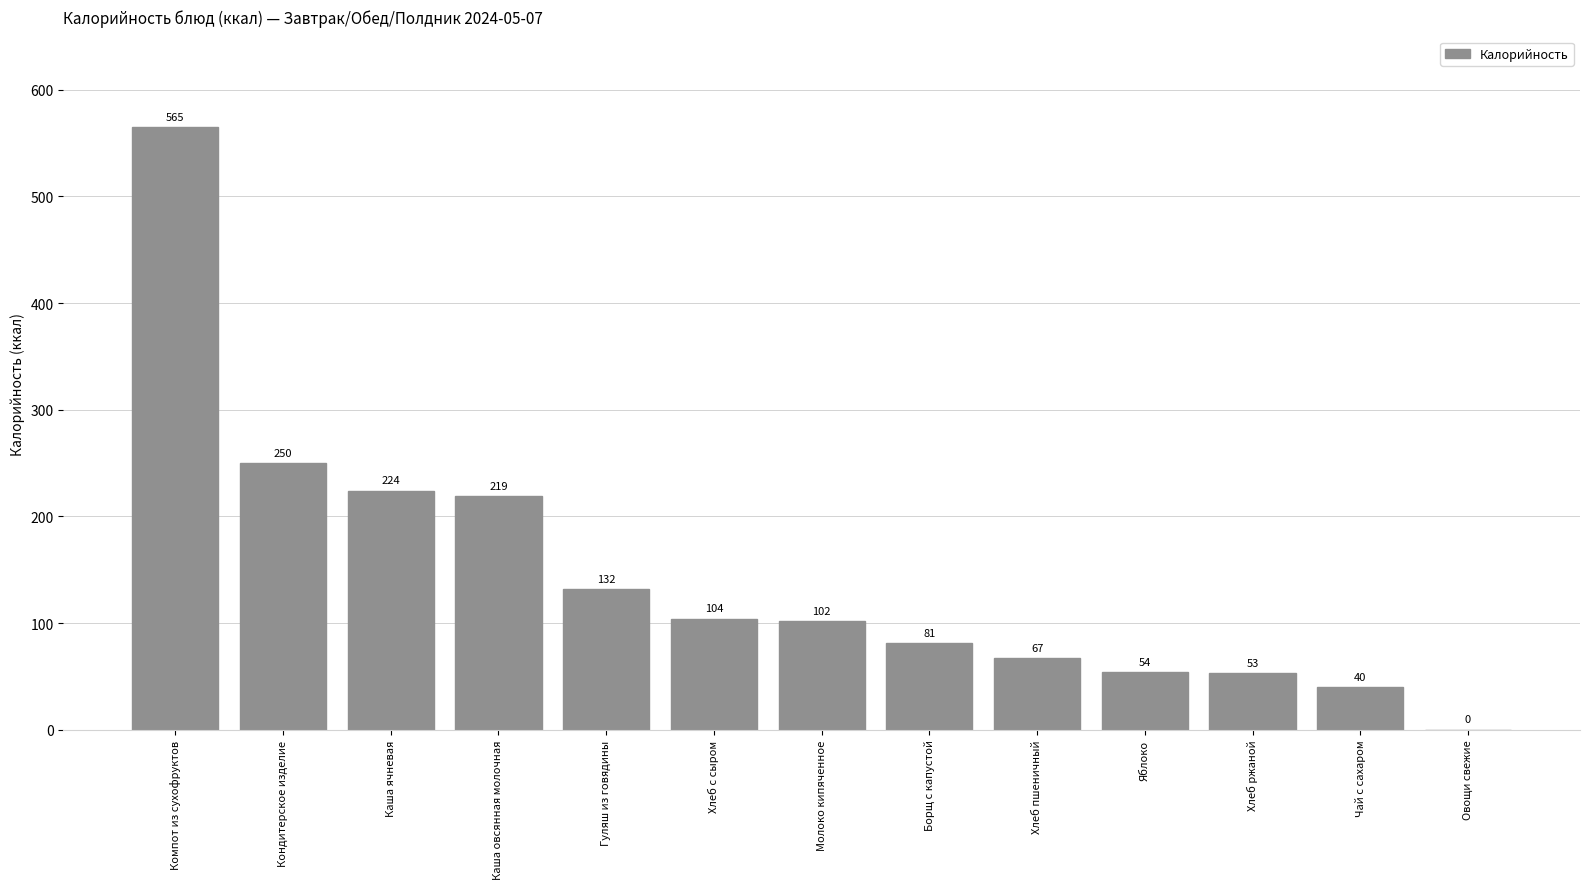

How many distinct data groups are displayed?

1